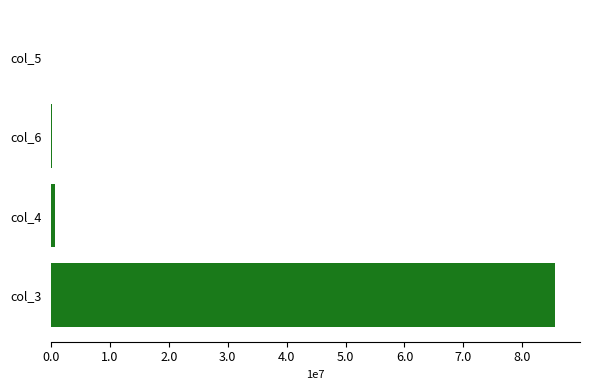

What is the maximum value shown in the chart?

85524826